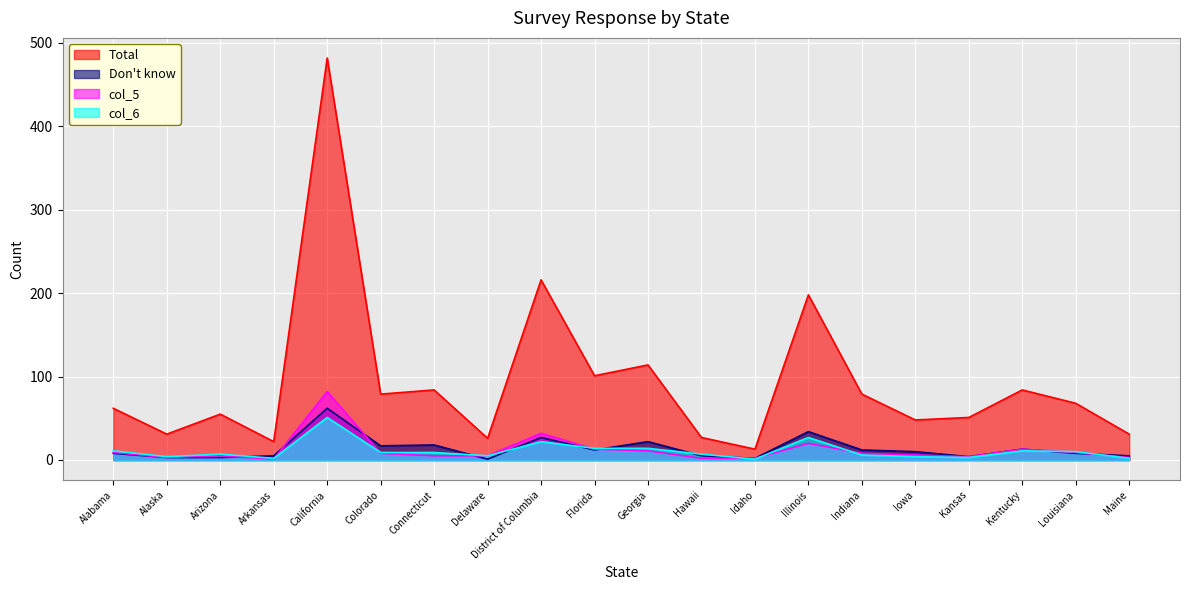

The col_6 series shows 1 at Arkansas. True or false?

False